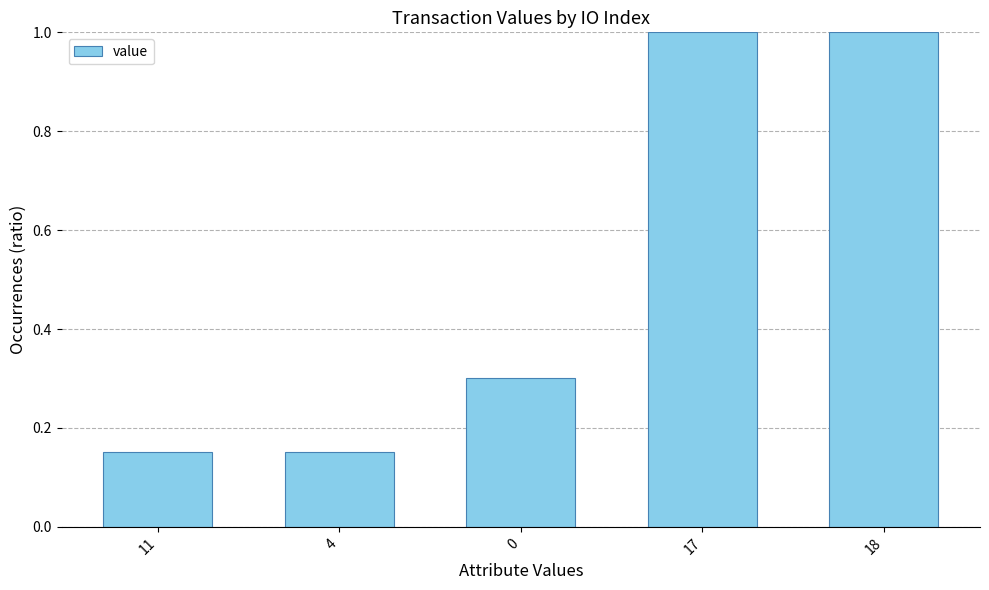

What is the value of the 5th bar from the left?

1.0